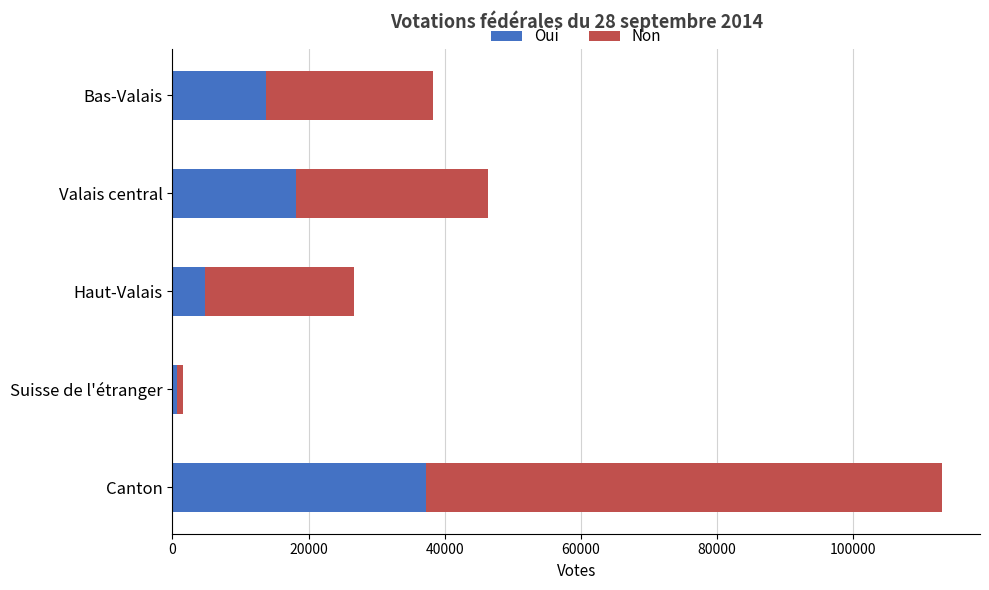

How many categories are shown in the chart?

5